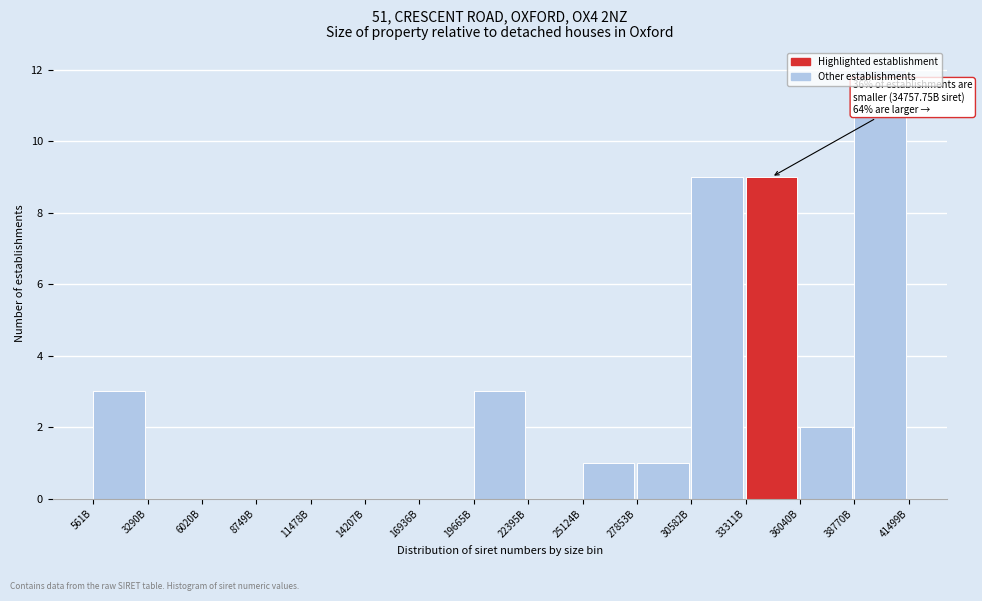

What is the greatest value displayed?

12